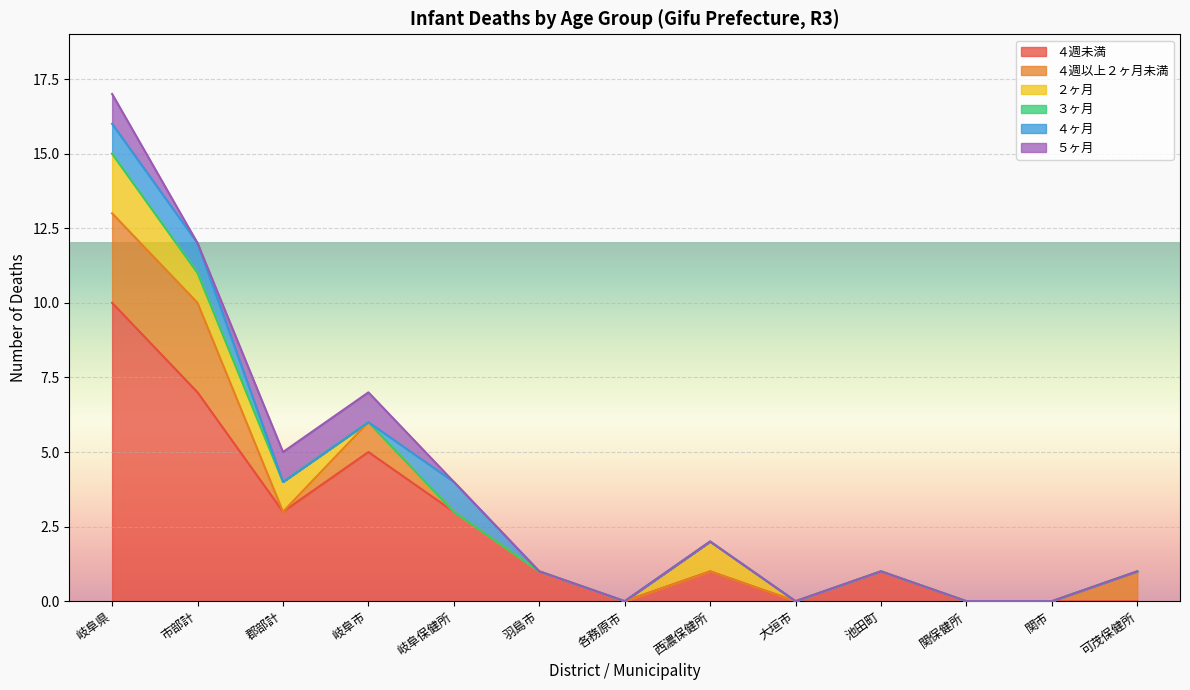

What are all the series names shown in the legend?

４週未満, ４週以上２ヶ月未満, ２ヶ月, ３ヶ月, ４ヶ月, ５ヶ月